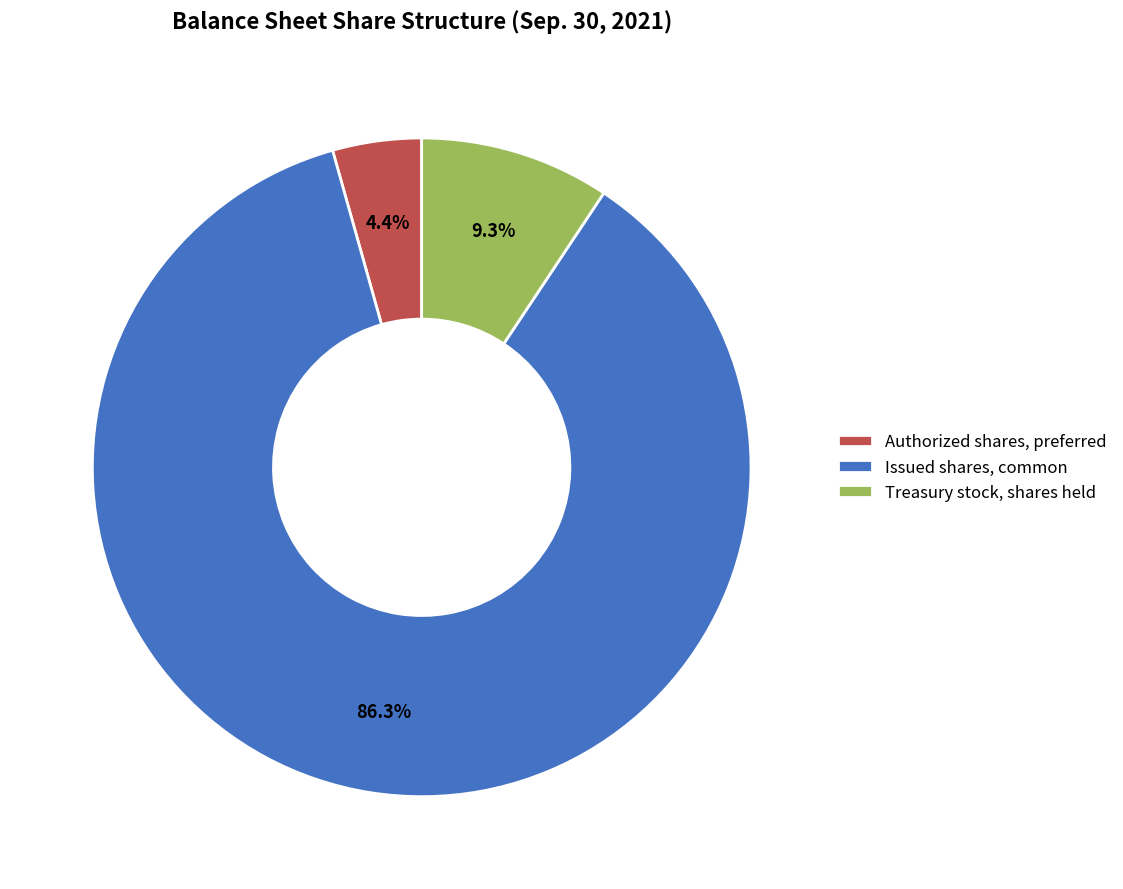

To the nearest percent, what portion does Treasury stock, shares held represent?

9%